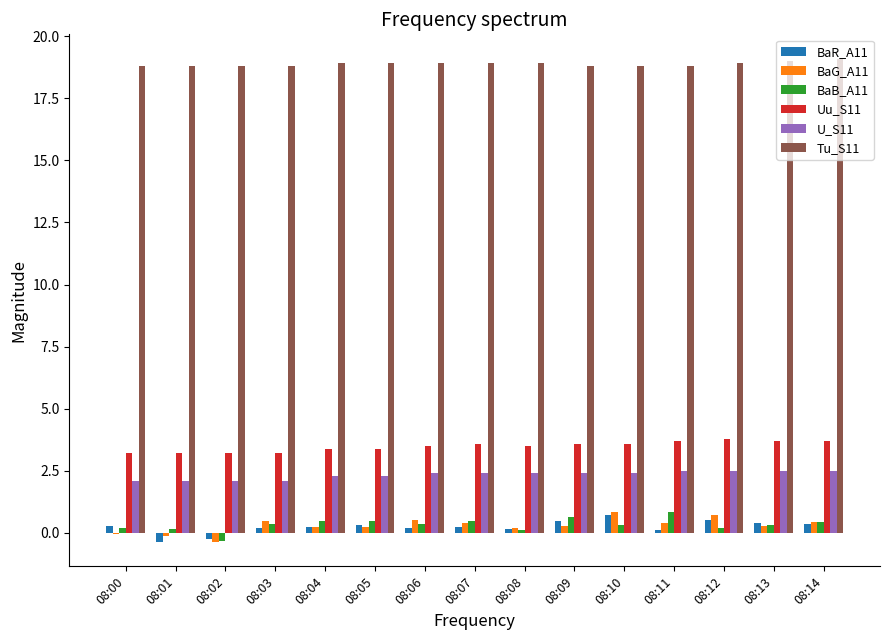

What is the greatest value displayed?

19.1